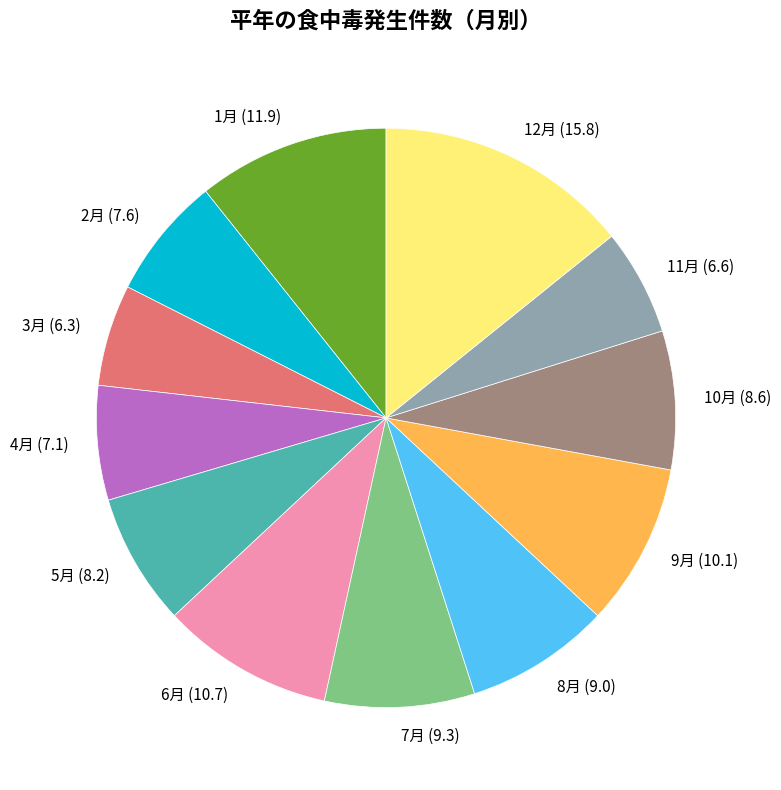

Is there any slice that represents more than half of the pie?

No